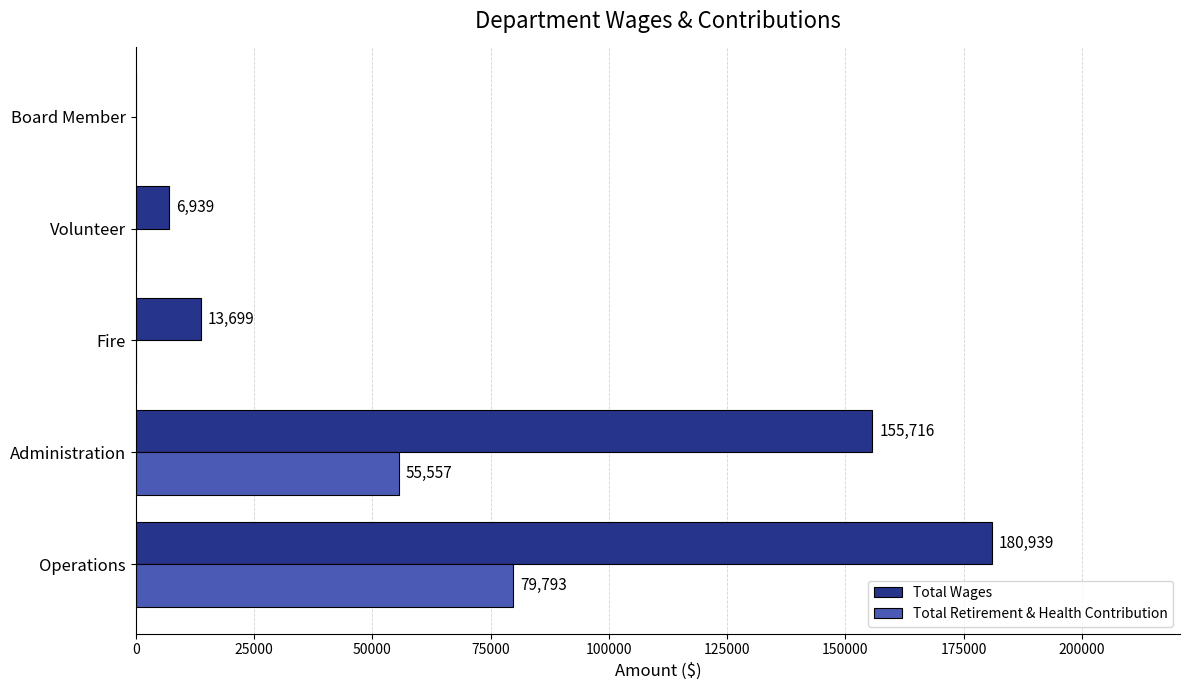

What is the sum of all Total Wages values?

357293